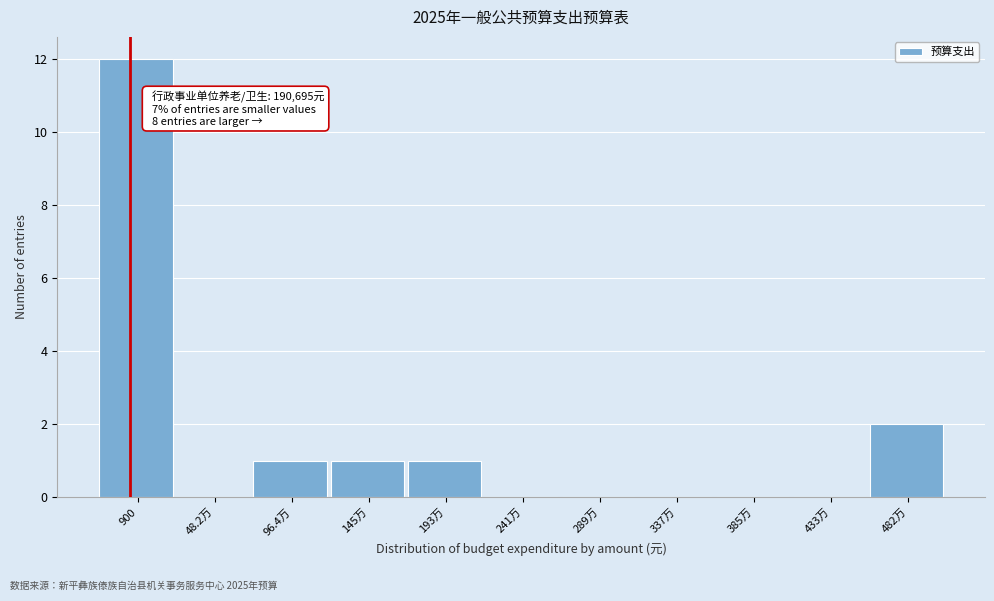

Reading left to right, transcribe all the data shown in this chart.

900=12	48.2万=0	96.4万=1	145万=1	193万=1	241万=0	289万=0	337万=0	385万=0	433万=0	482万=2